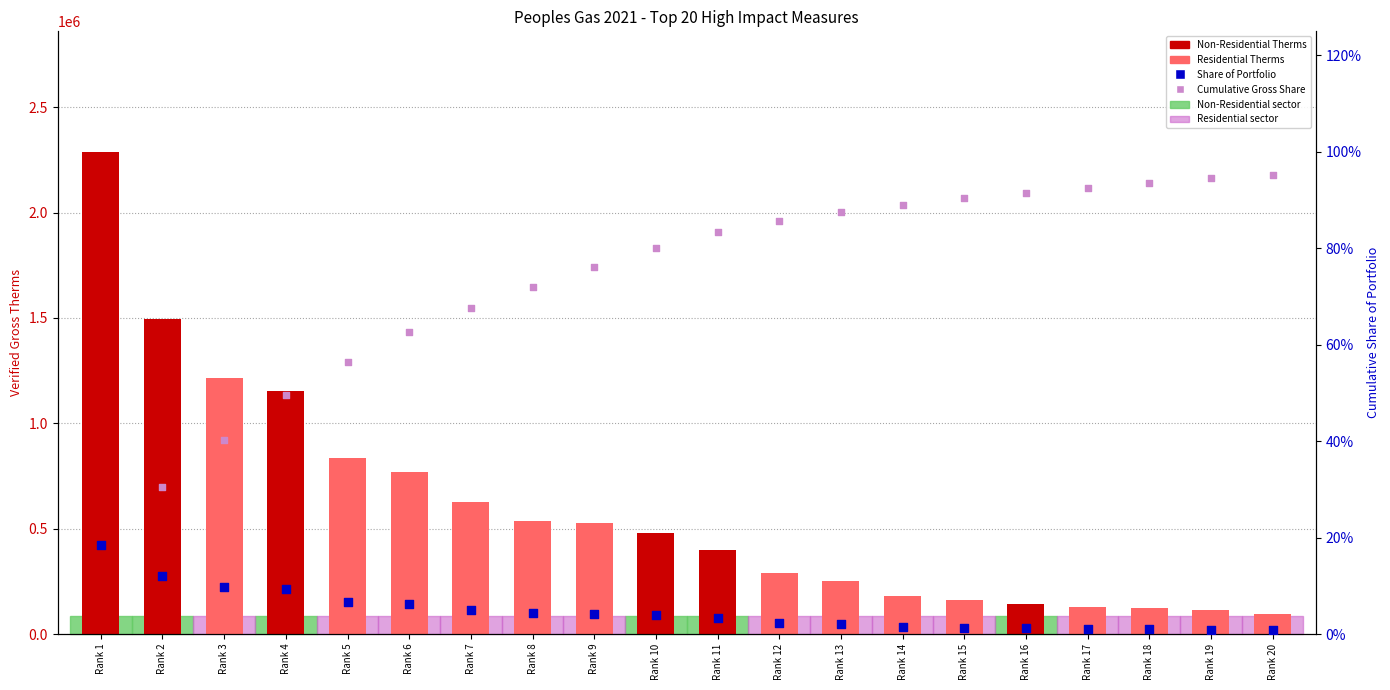

Which series contains the highest Y value?

Verified Gross Therms